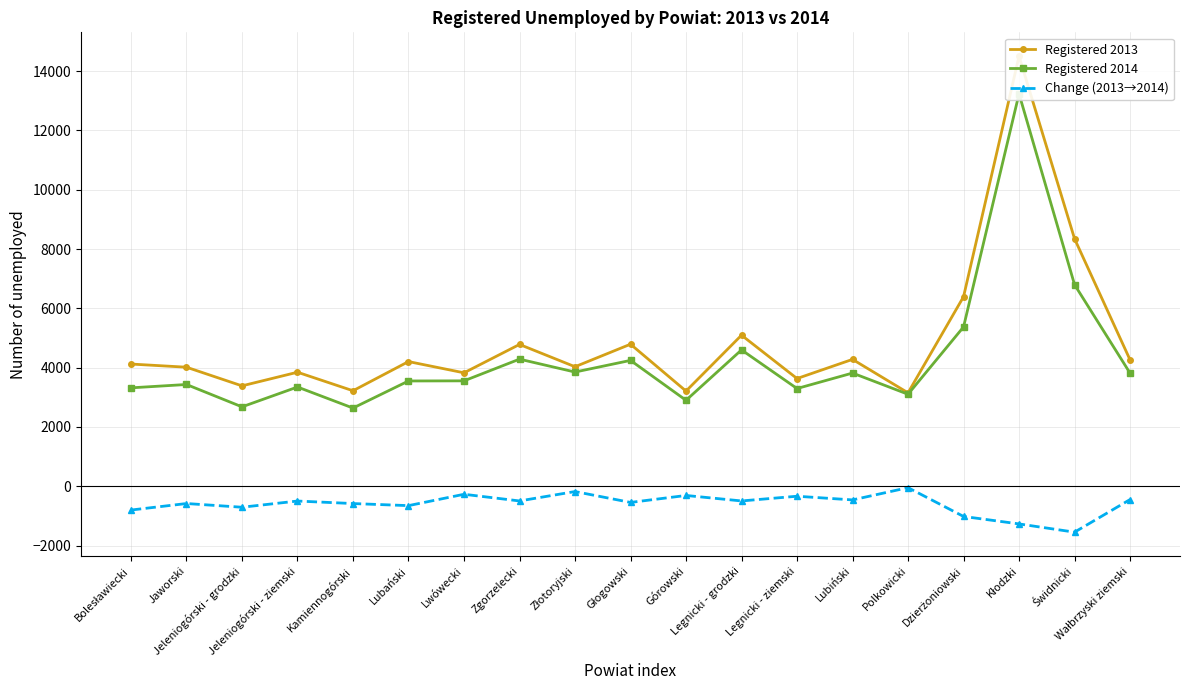

True or false: Registered 2013 has more than 0 interior local peaks.

True